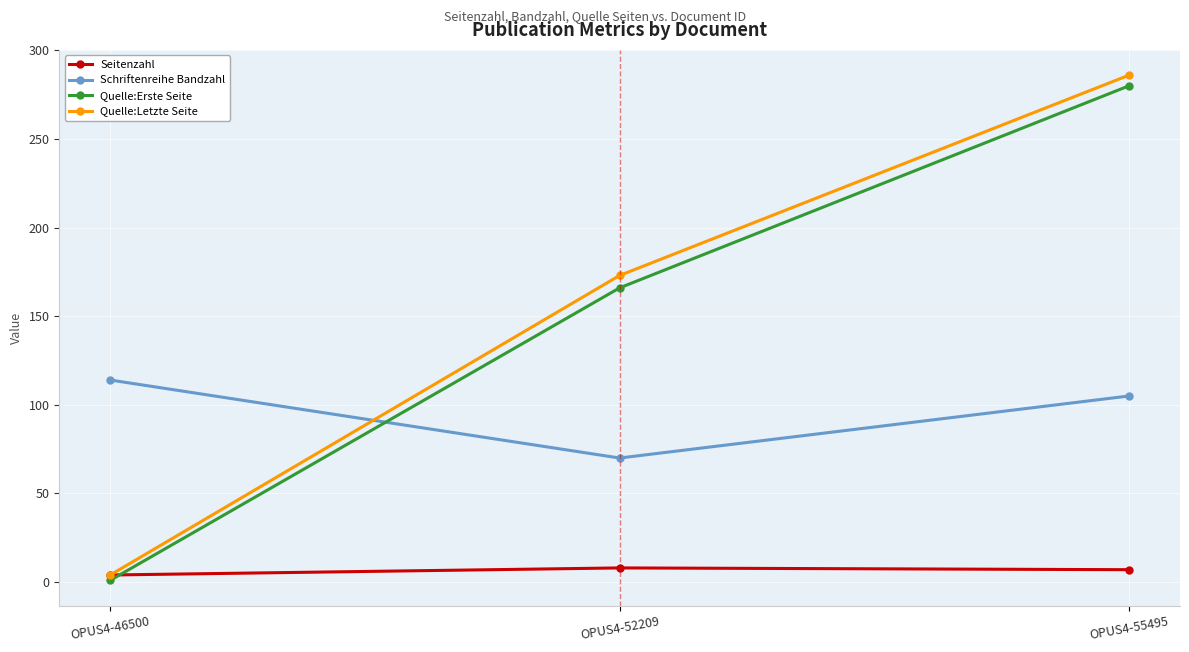

What is the maximum value for Seitenzahl?

8